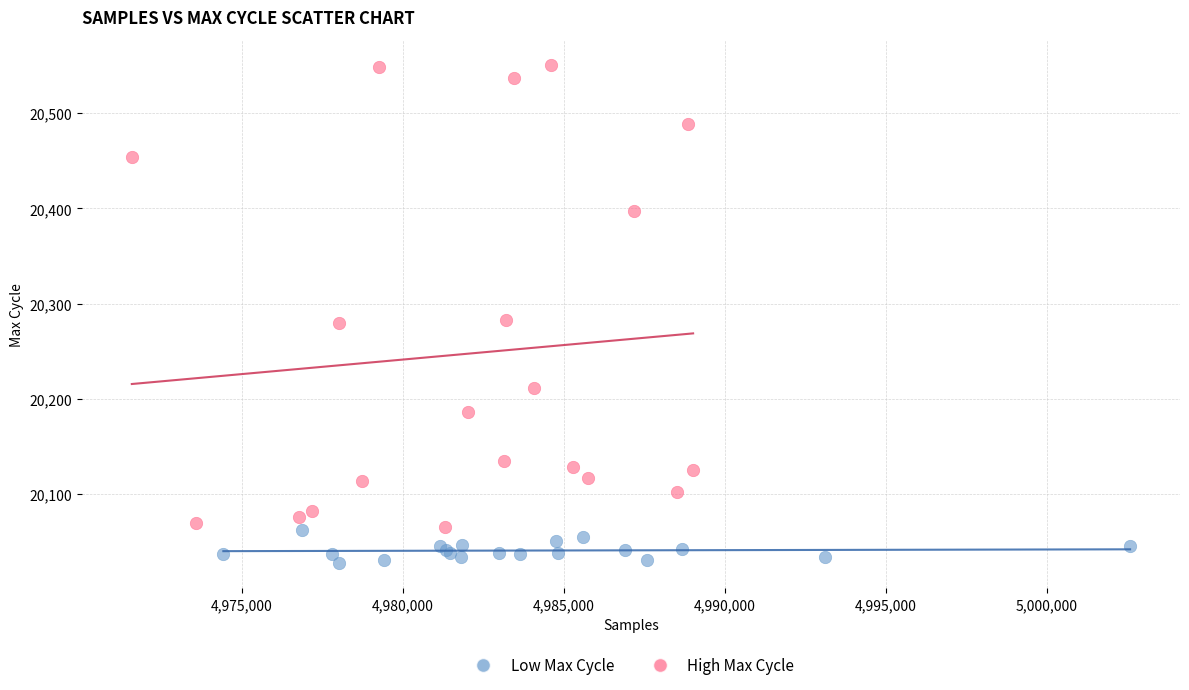

Which series has the largest Y range (max minus min)?

High Max Cycle